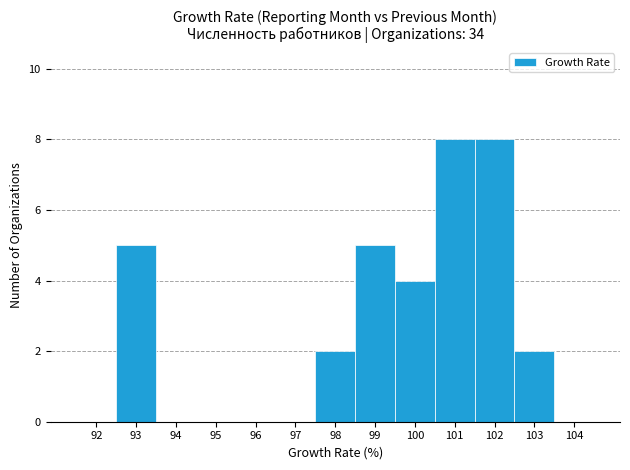

Reading left to right, extract all data points from this chart.

92=0	93=5	94=0	95=0	96=0	97=0	98=2	99=5	100=4	101=8	102=8	103=2	104=0